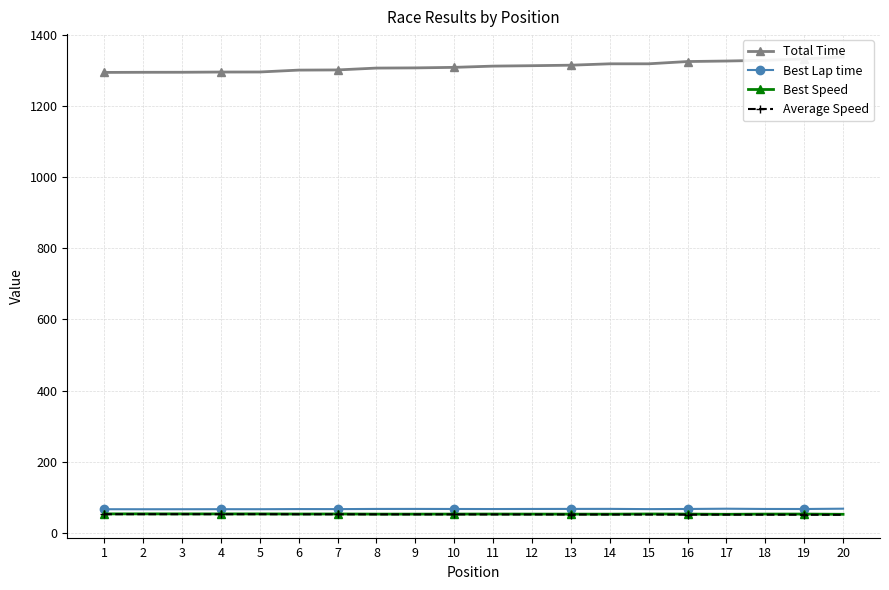

At which label is Best Speed closest to 53?

14